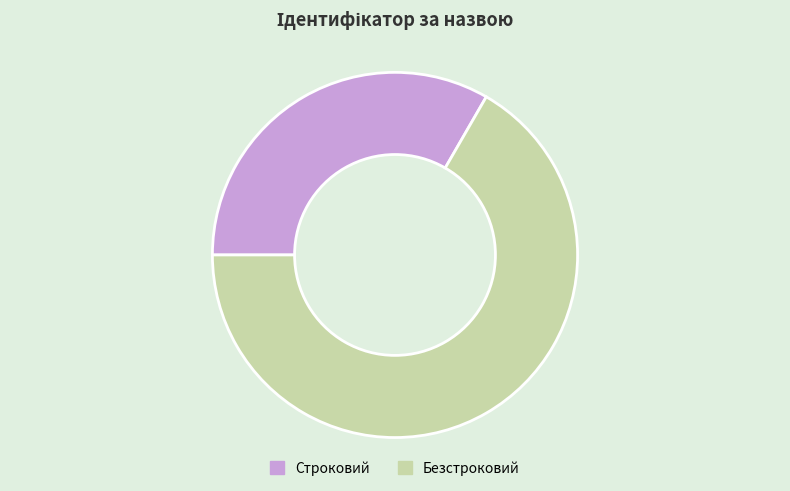

The Безстроковий slice represents 78% of the pie. True or false?

False